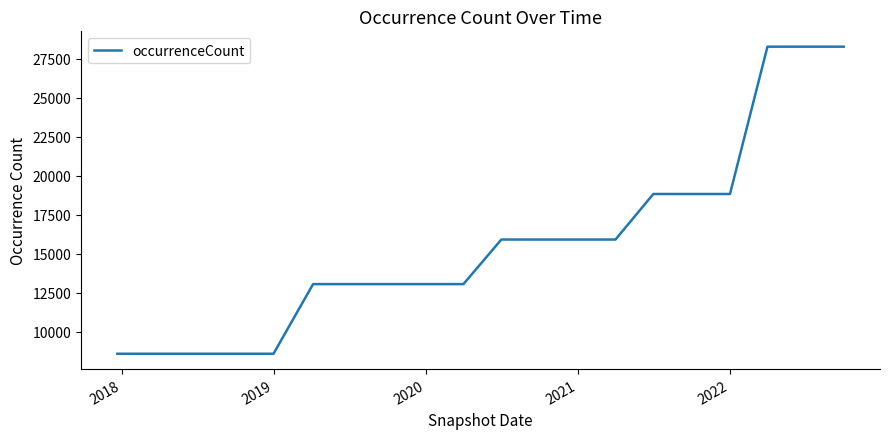

Reading left to right, what are all the values shown in this chart?

8596	8596	8596	8596	8596	13060	13060	13060	13060	13060	15917	15917	15917	15917	18837	18837	18837	28281	28281	28281